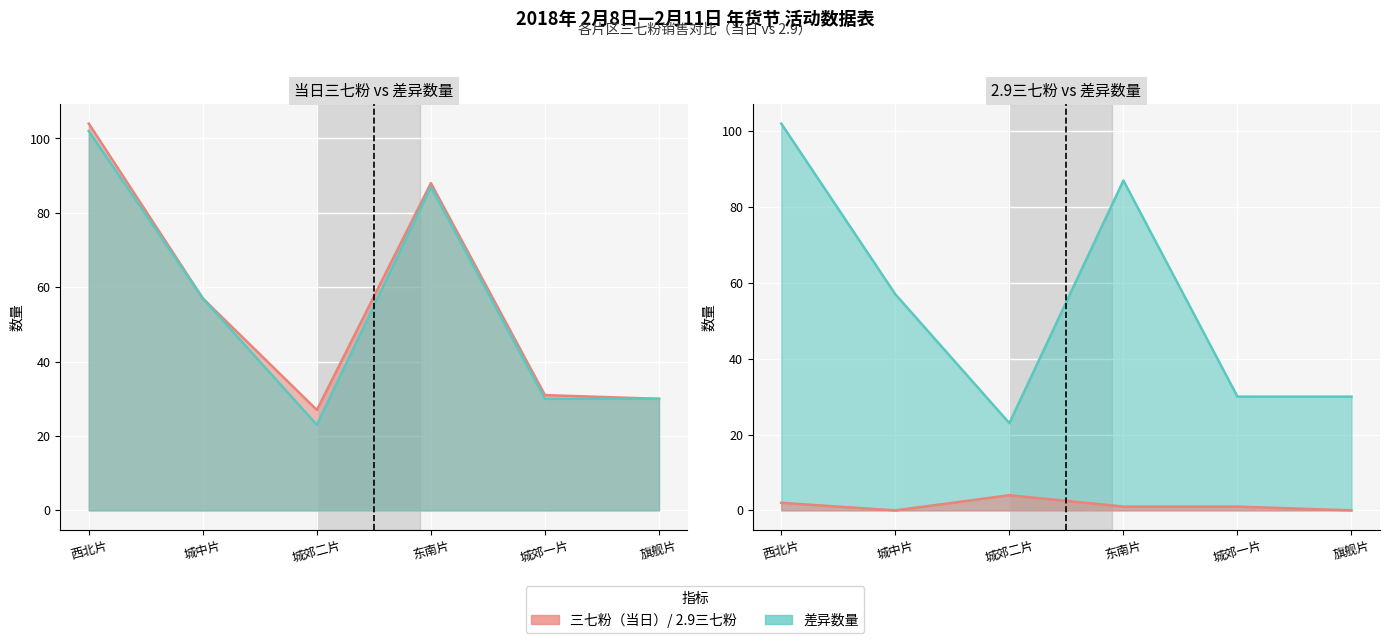

What is the difference between the 三七粉（当日） values at 东南片 and 西北片?

16